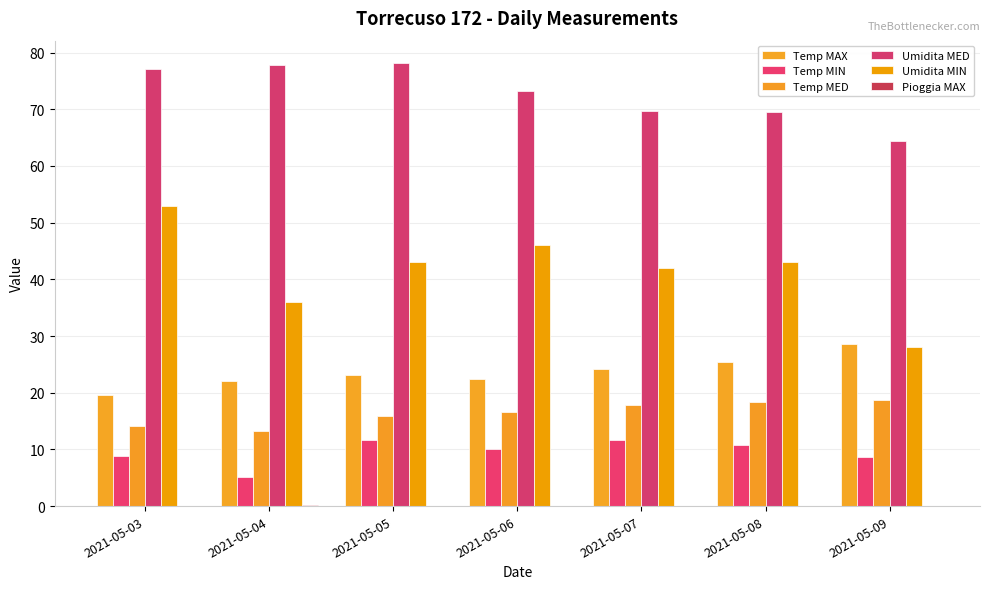

Is it true that Pioggia MAX equals -0.1 at 2021-05-05?

False